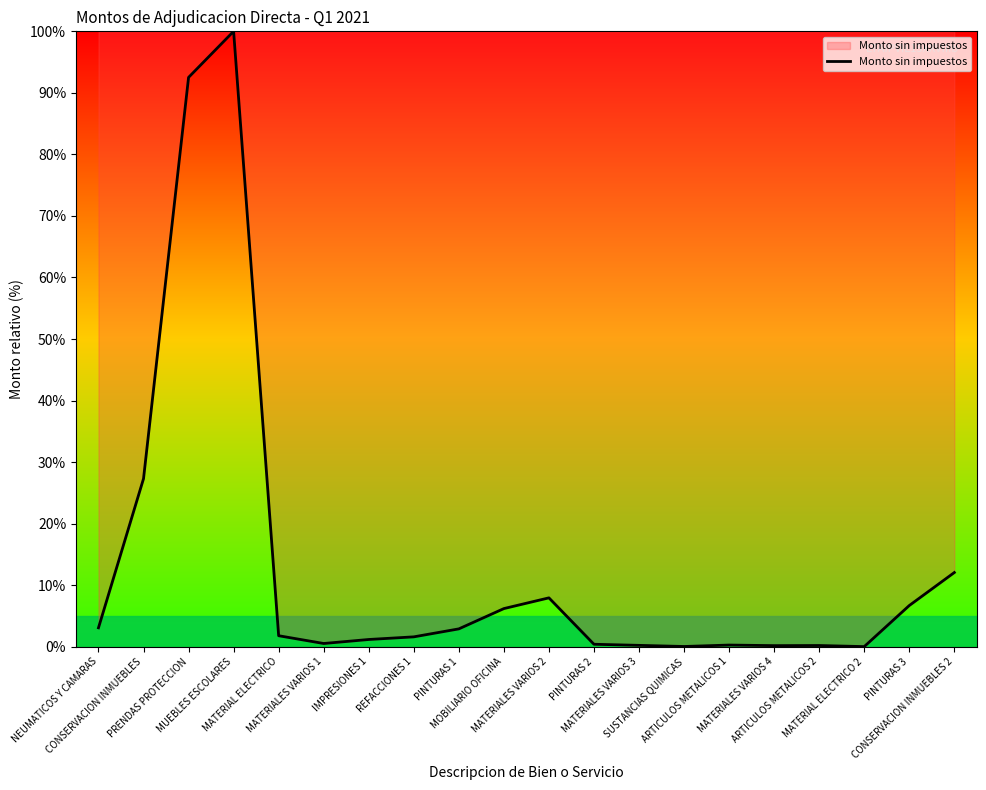

What is the maximum value shown in the chart?

100.0